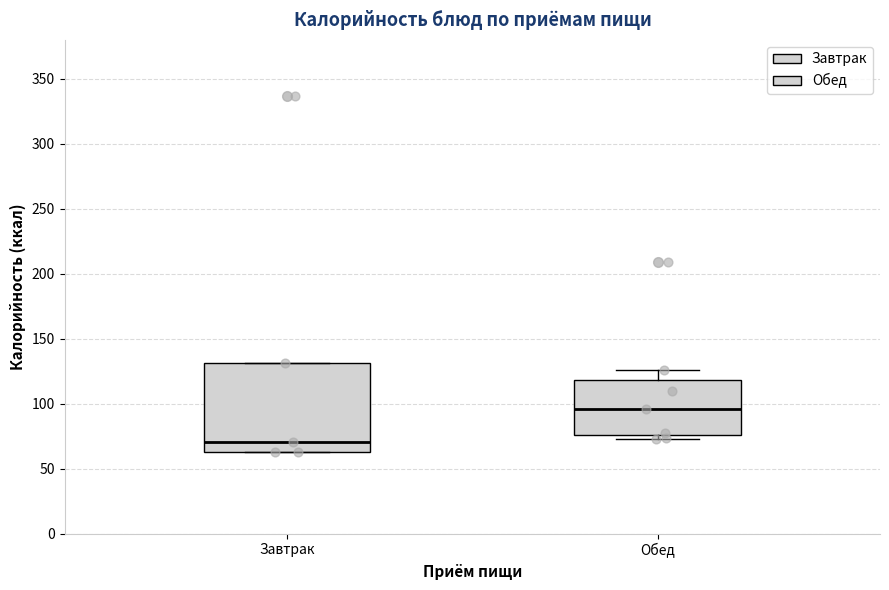

Reading left to right, transcribe this box plot: for each box, give where its median line is, the range the box spans, and where its two whiskers end, as read against the y-axis. The values are not printed on the chart, so give them approximately, as read against the axis.

Завтрак: median 70, box 65 to 130, whiskers 65 to 130
Обед: median 95, box 75 to 120, whiskers 70 to 125